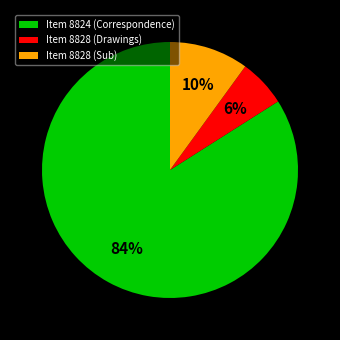

Rank the categories by value from lowest to highest.

Item 8828 (Drawings), Item 8828 (Sub), Item 8824 (Correspondence)